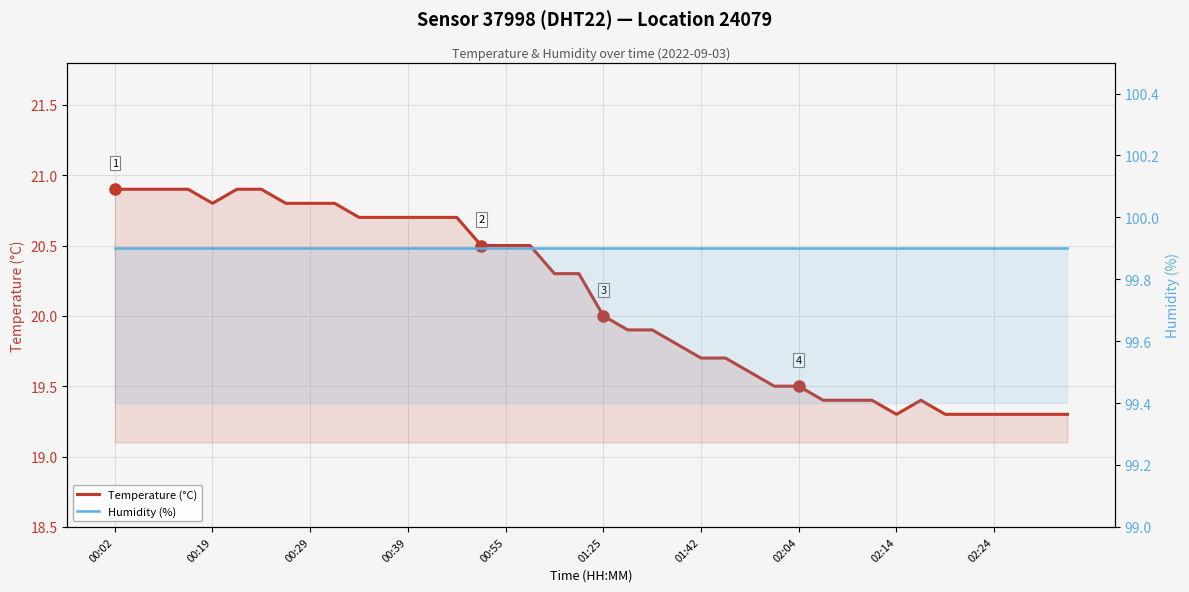

Rank the series at 02:24 from lowest to highest value.

Temperature (°C), Humidity (%)